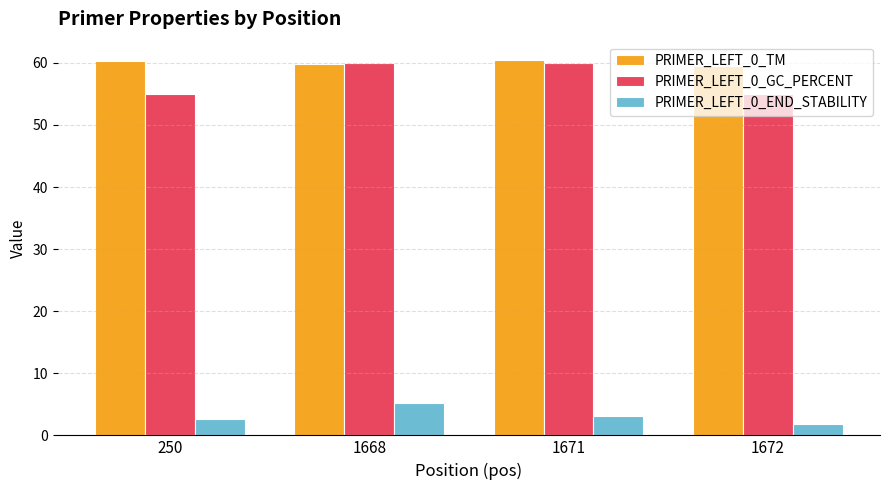

At how many categories does at least one series exceed 8?

4